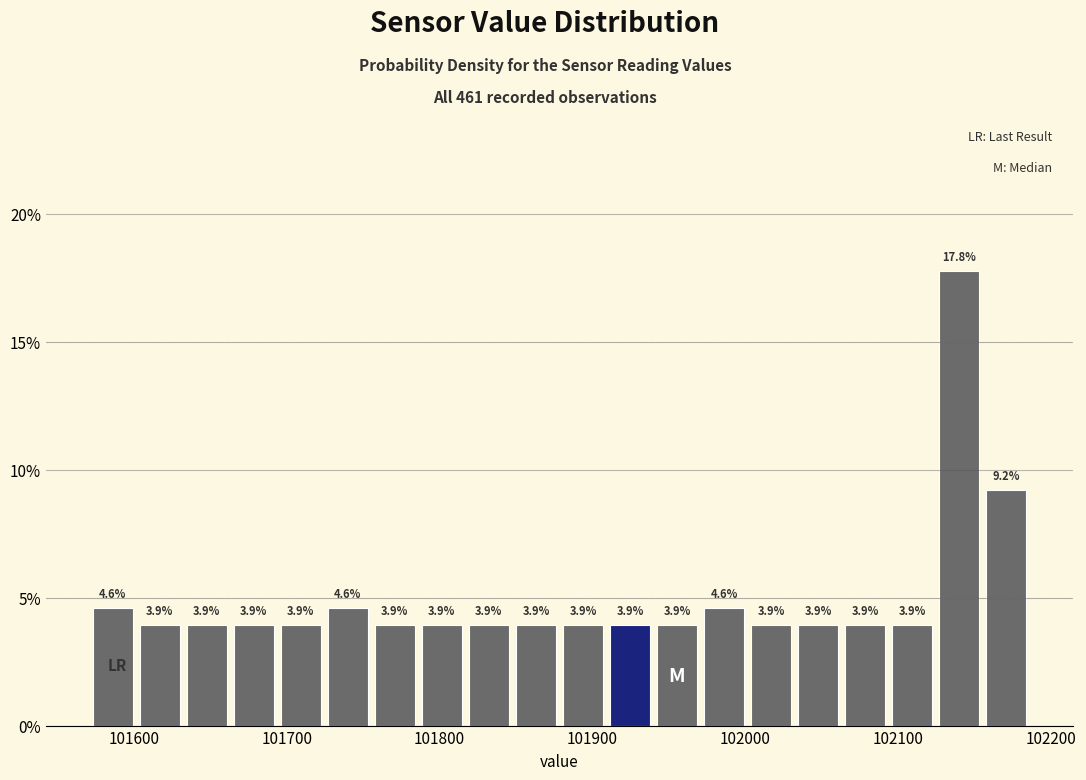

Read against the x-axis, roughly where is the centre of the tallest bar?

102140